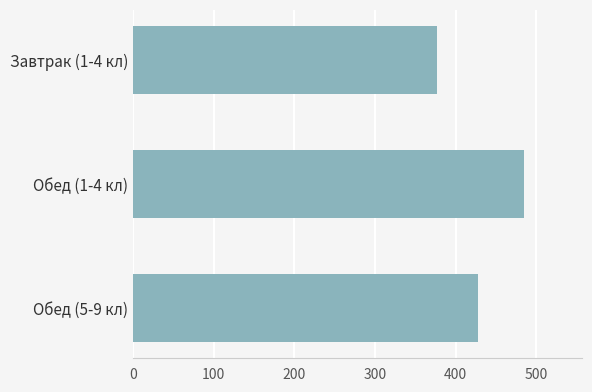

What is the difference between the maximum and minimum values?

107.0